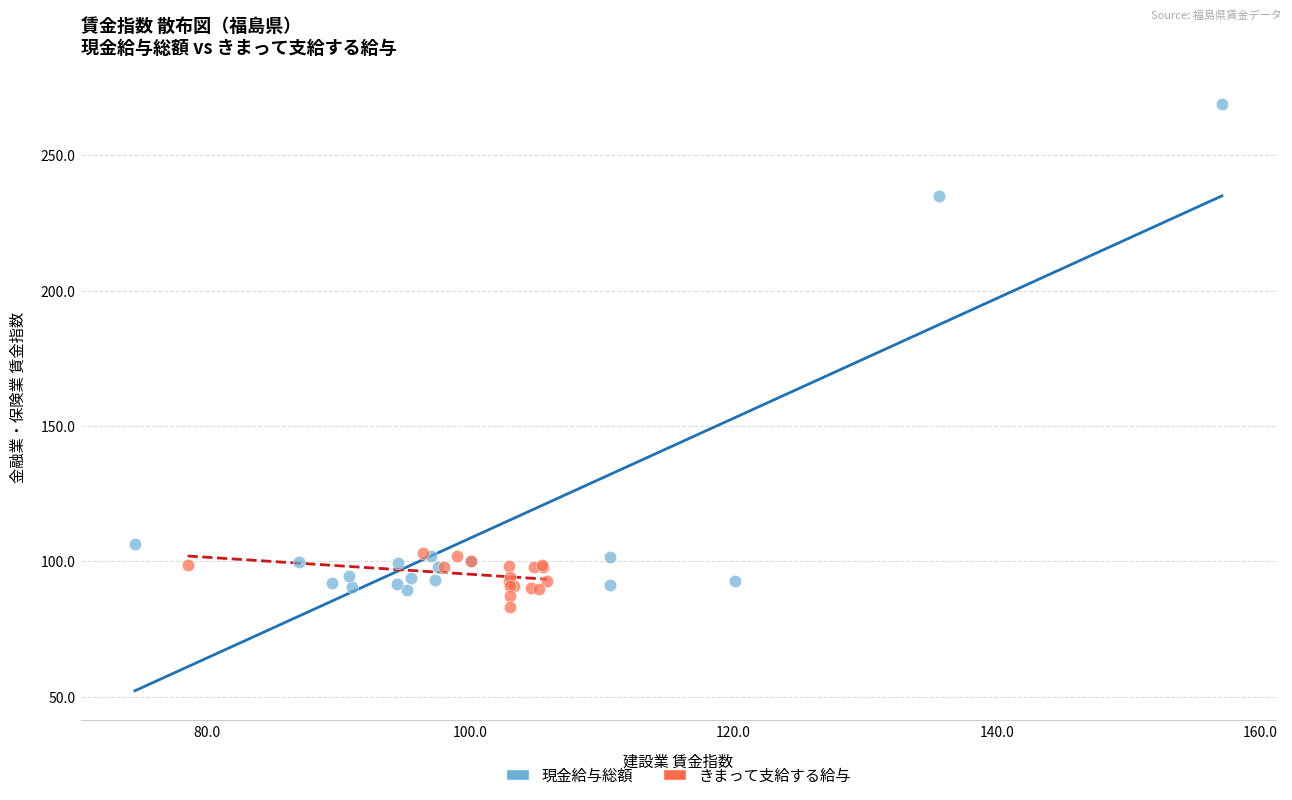

Which series contains the highest Y value?

現金給与総額